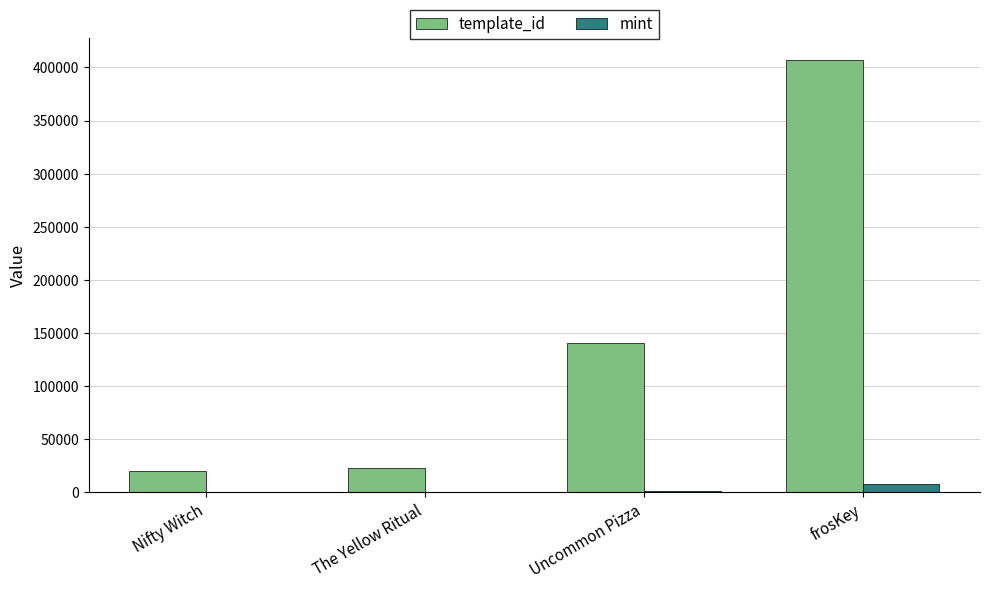

Are the bars grouped side by side (vs. stacked)?

Yes